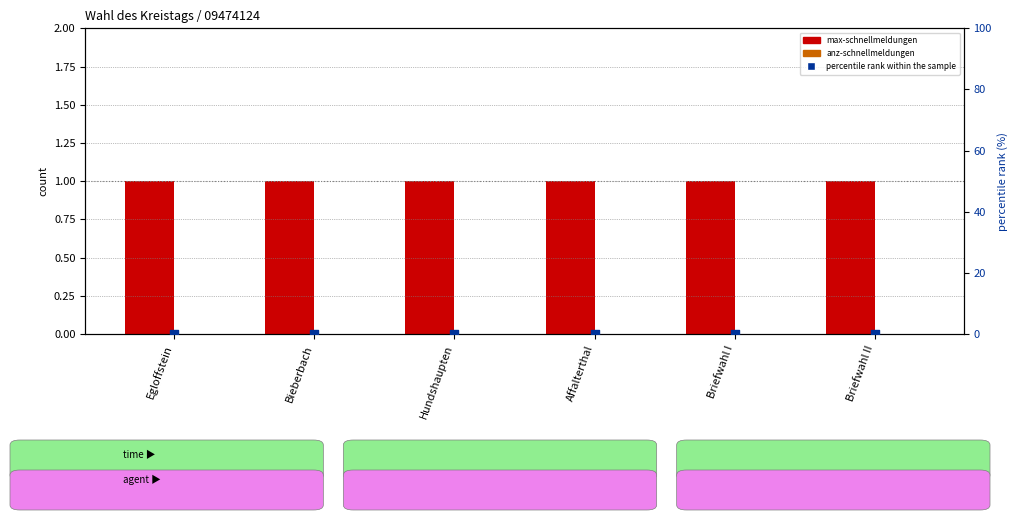

At how many categories does at least one series exceed 0?

6